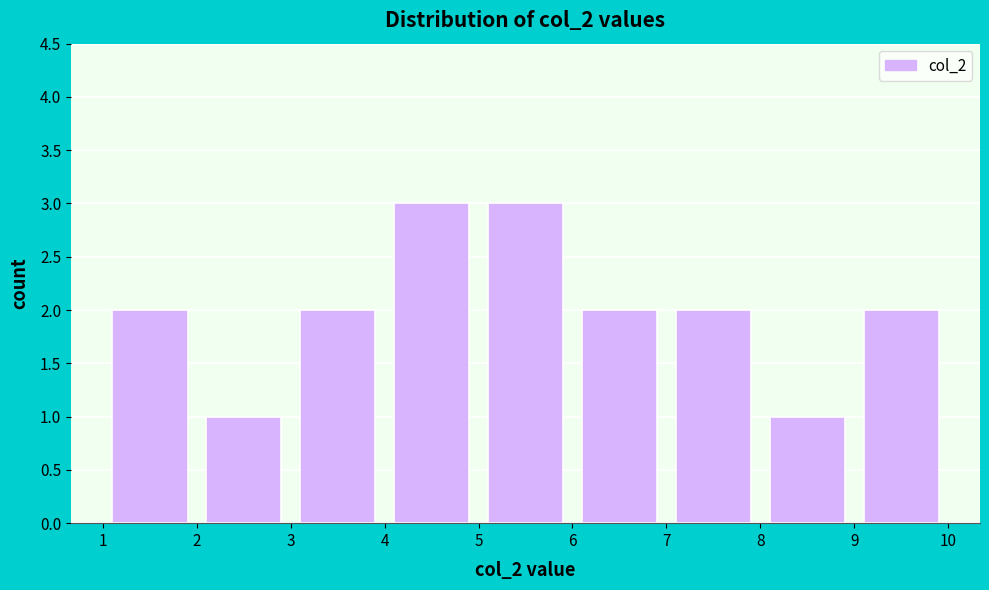

Reading left to right, transcribe this chart: for each bar, give the range it covers on the x-axis and its height. The values are not printed on the chart, so give them approximately, as read against the axis.

1 to 2: 2
2 to 3: 1
3 to 4: 2
4 to 5: 3
5 to 6: 3
6 to 7: 2
7 to 8: 2
8 to 9: 1
9 to 10: 2